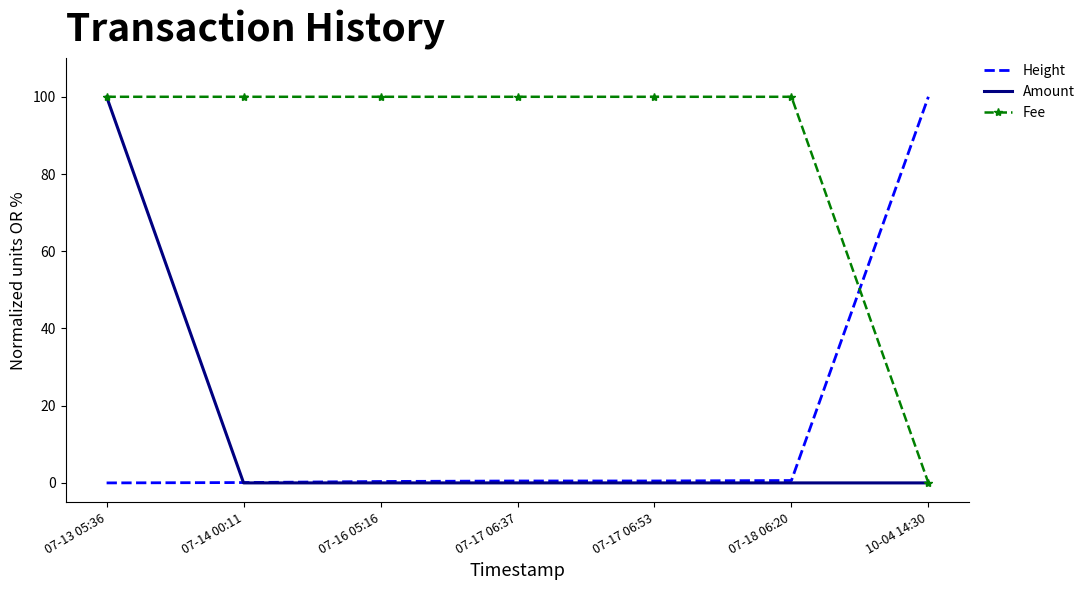

What position from the right is 07-13 05:36?

7